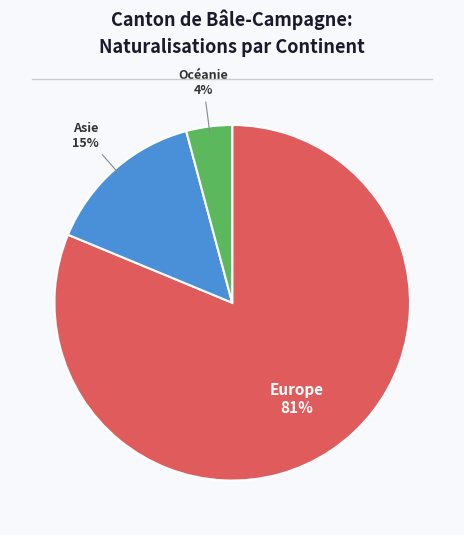

To the nearest percent, what is the average slice percentage?

33%